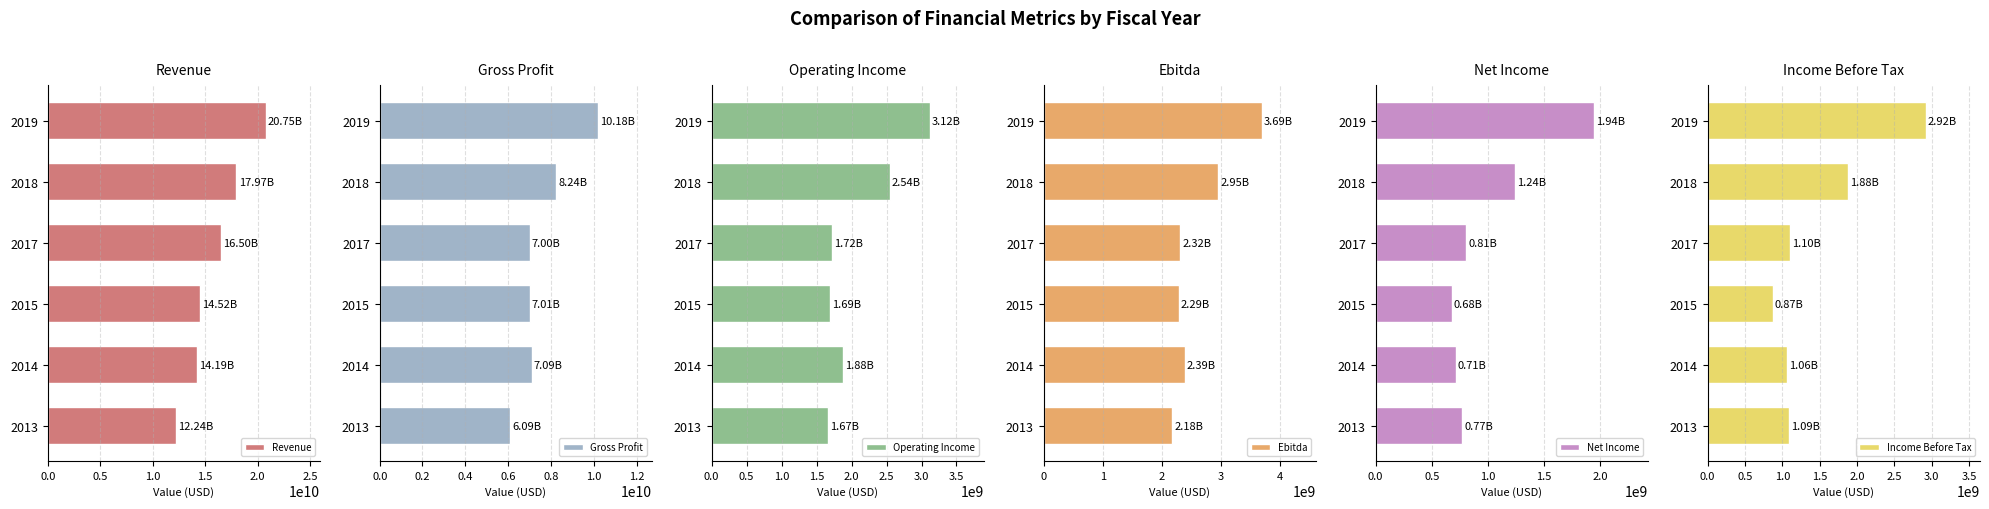

Reading right to left, what are all the values shown in this chart?

Revenue: 2019=20751860000	2018=17968768000	2017=16498171000	2015=14516836000	2014=14191315000	2013=12238706000
Gross Profit: 2019=10183028000	2018=8235390000	2017=7004179000	2015=7007964000	2014=7094941000	2013=6088323000
Operating Income: 2019=3115648000	2018=2544252000	2017=1723599000	2015=1689760000	2014=1879385000	2013=1668124000
Ebitda: 2019=3692625000	2018=2953254000	2017=2316117000	2015=2287917000	2014=2388121000	2013=2177651000
Net Income: 2019=1941329000	2018=1239614000	2017=807105000	2015=676352000	2014=712595000	2013=772824000
Income Before Tax: 2019=2917776000	2018=1877877000	2017=1097787000	2015=871273000	2014=1064095000	2013=1092824000